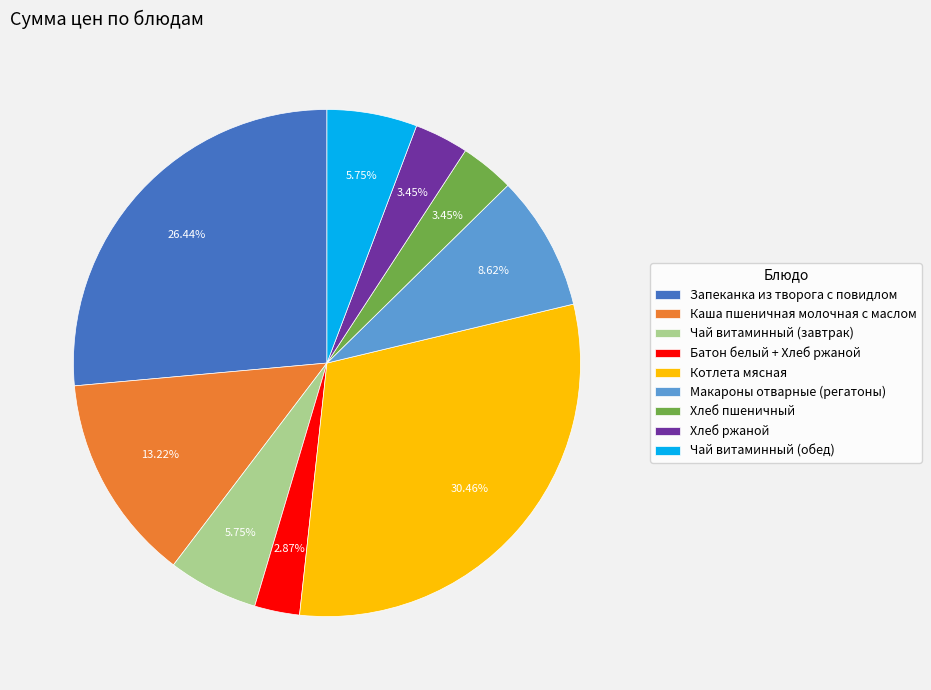

Which has a higher value, Макароны отварные (регатоны) or Котлета мясная?

Котлета мясная